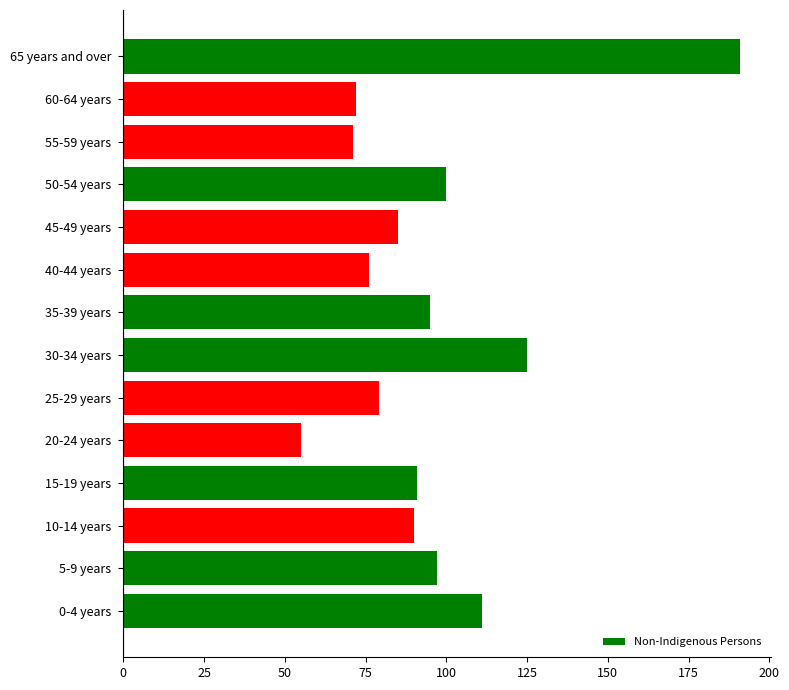

The value at 55-59 years is 122. True or false?

False